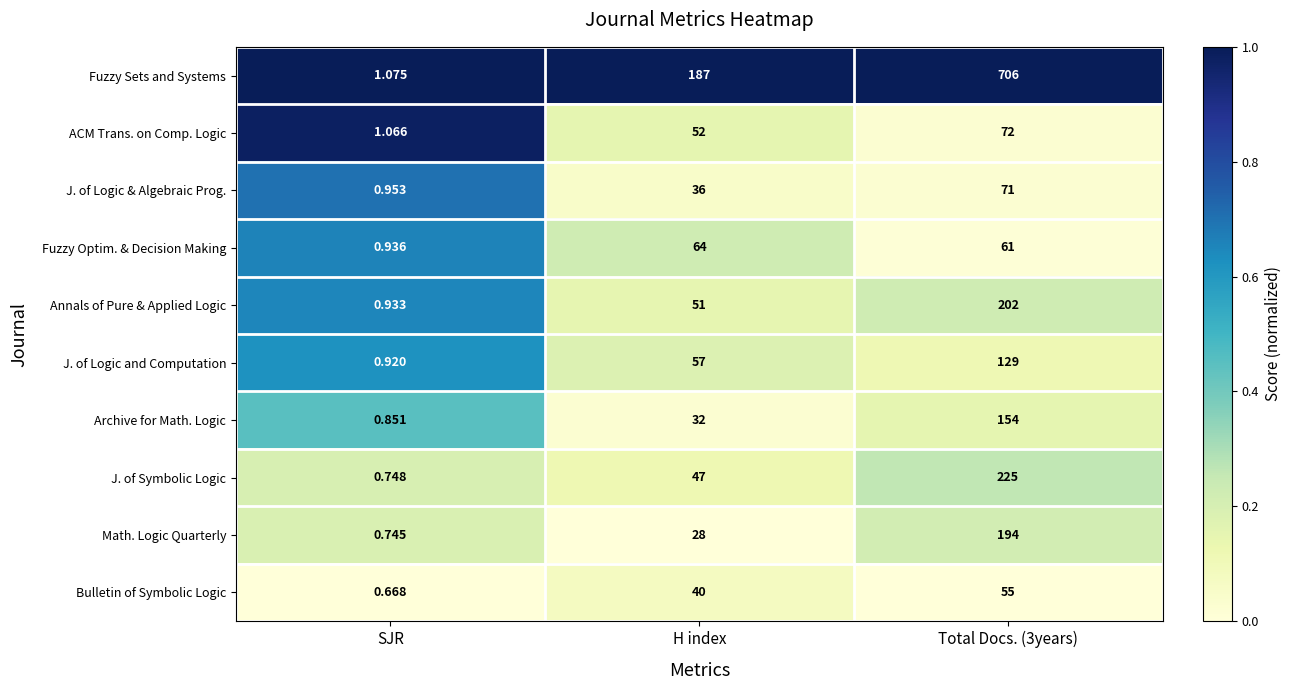

Which series has the largest range (max minus min)?

Fuzzy Sets and Systems